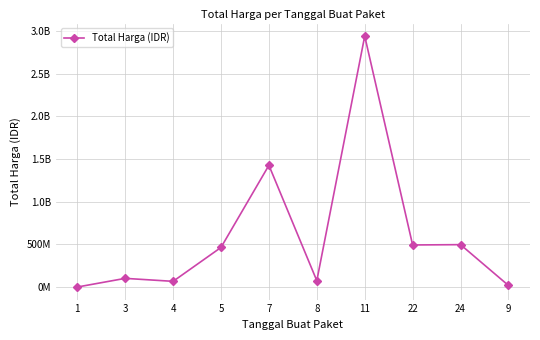

What is the average value?

608117248